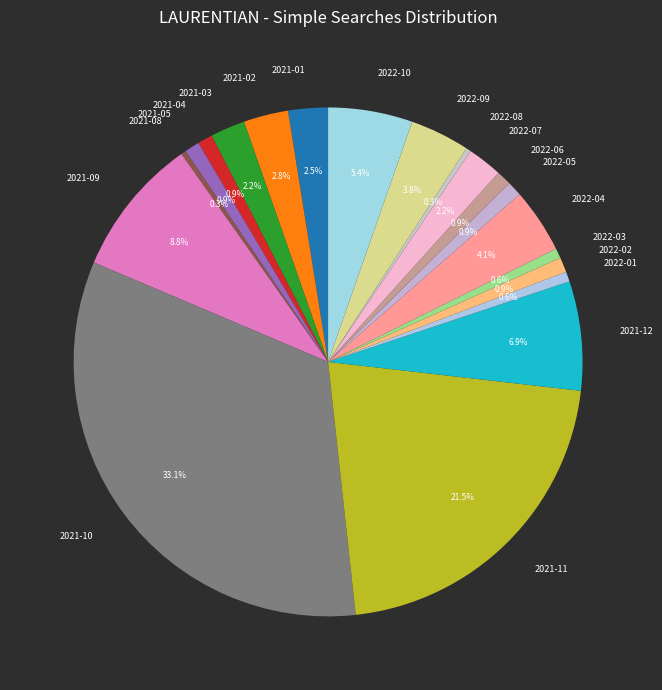

What is the largest slice in the pie chart?

2021-10